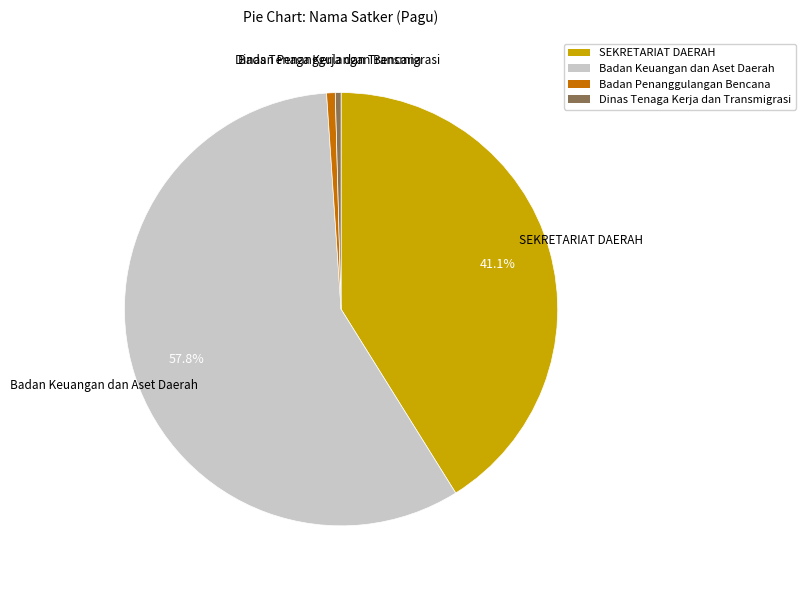

Is the sum of Dinas Tenaga Kerja dan Transmigrasi and Badan Penanggulangan Bencana greater than half?

No